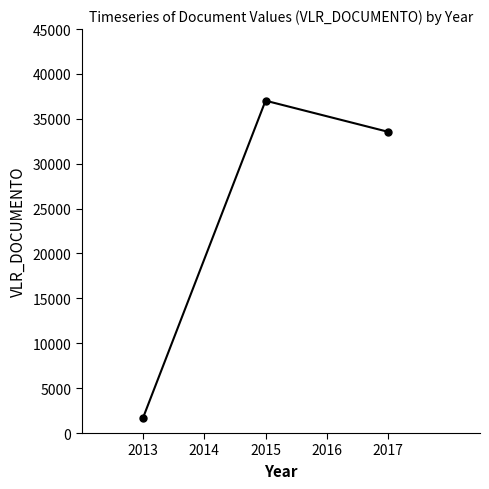

True or false: the data shows 9016.5 at 2015.

False